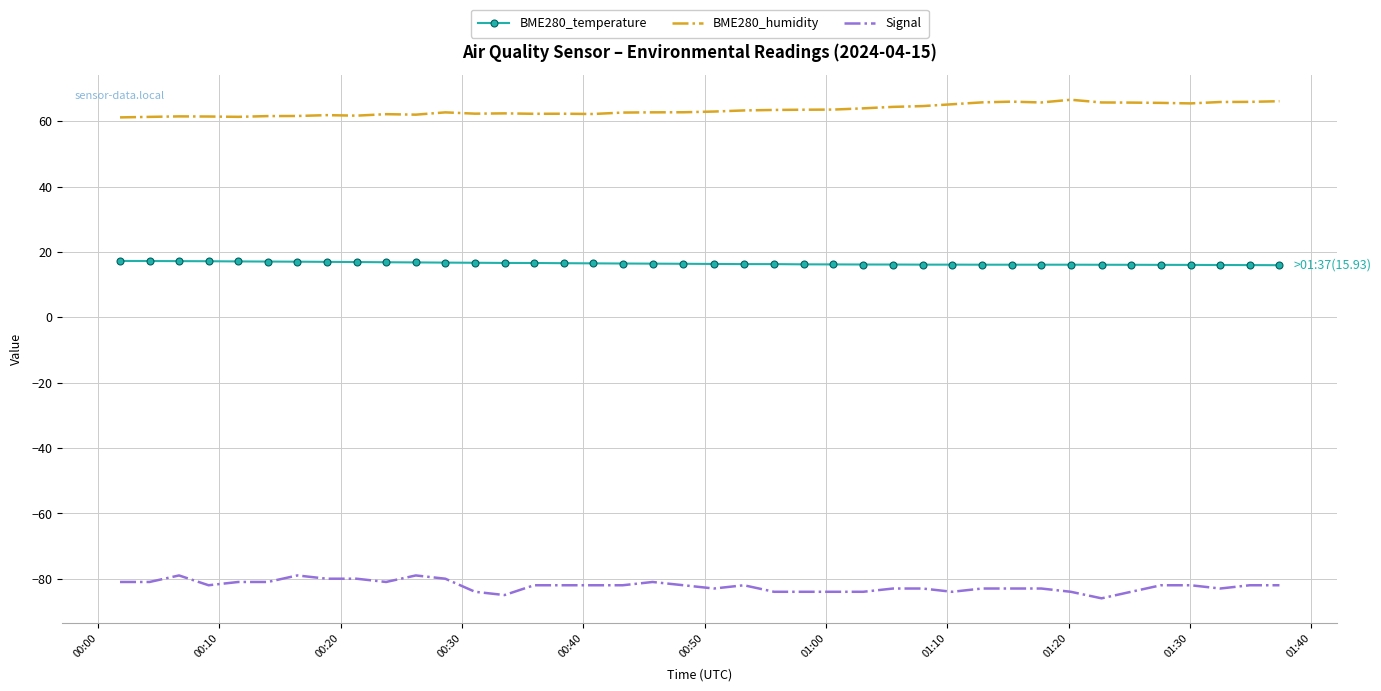

True or false: BME280_temperature and Signal intersect in this chart.

False